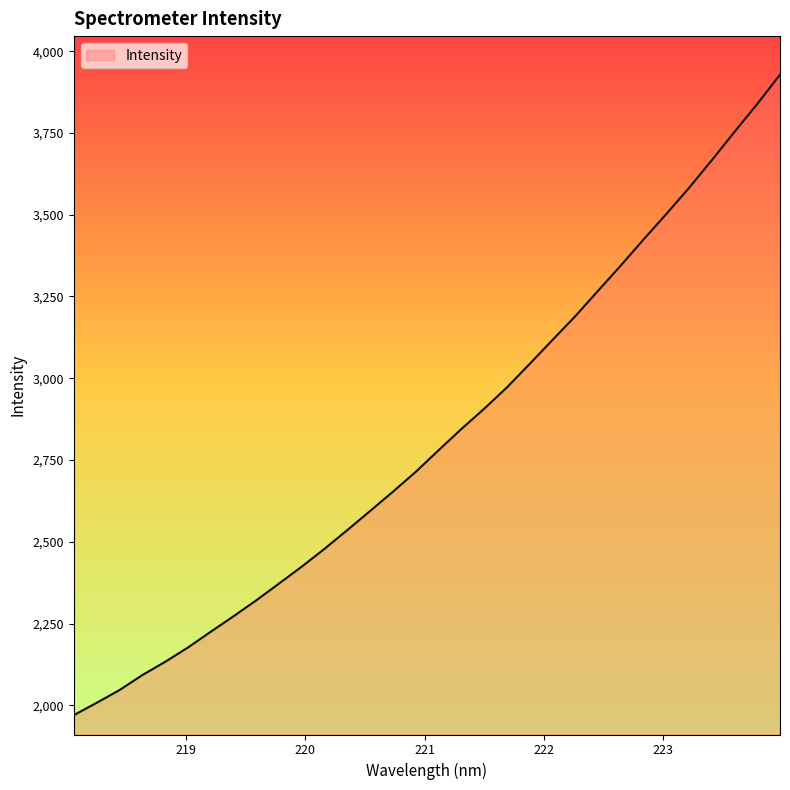

What is the maximum value shown in the chart?

3928.3